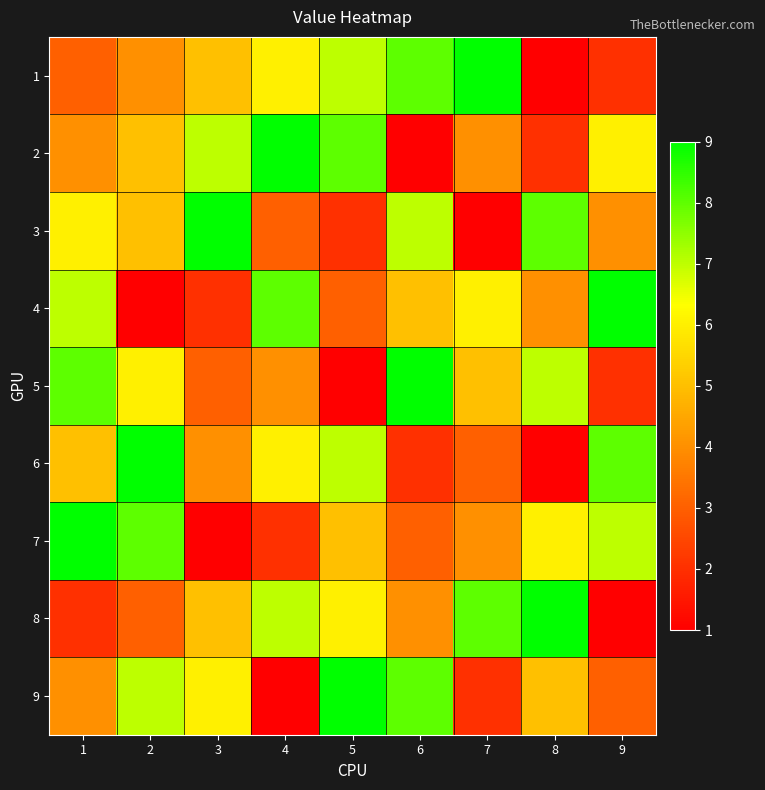

How many distinct data groups are displayed?

9